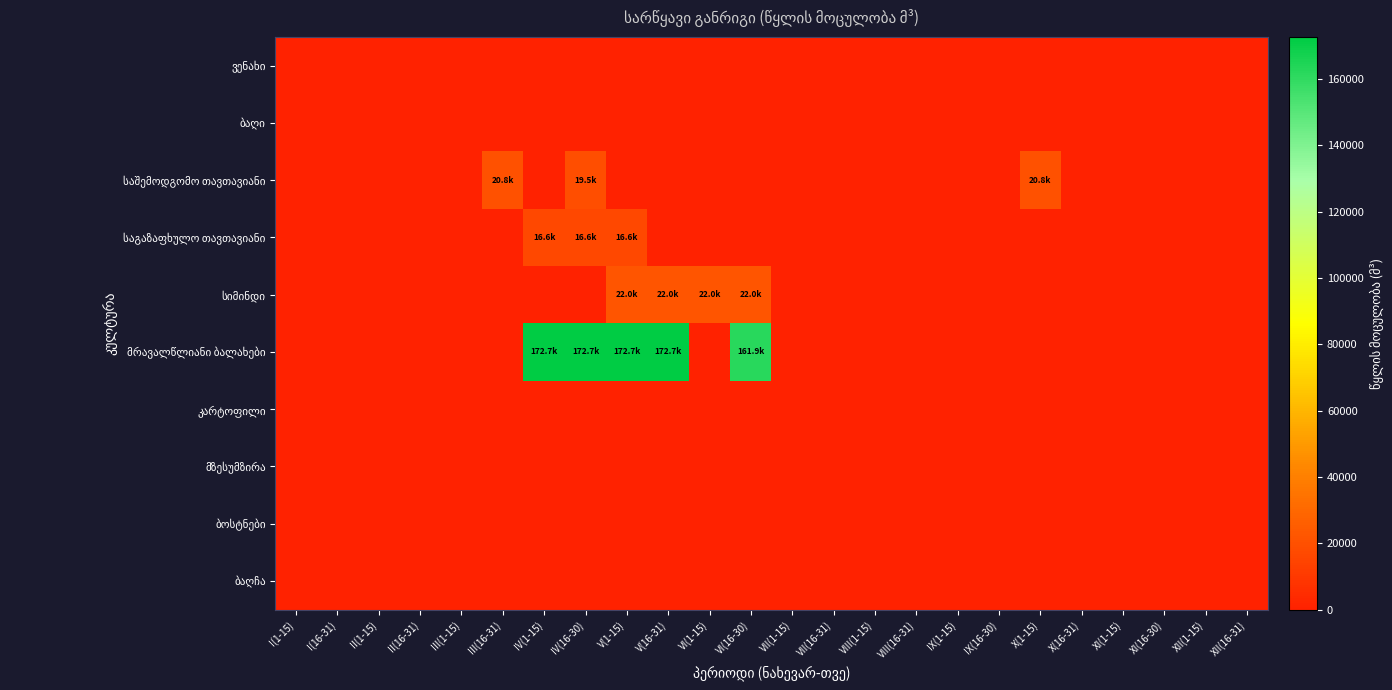

Between XI(1-15) and VIII(1-15), which is larger?

XI(1-15)